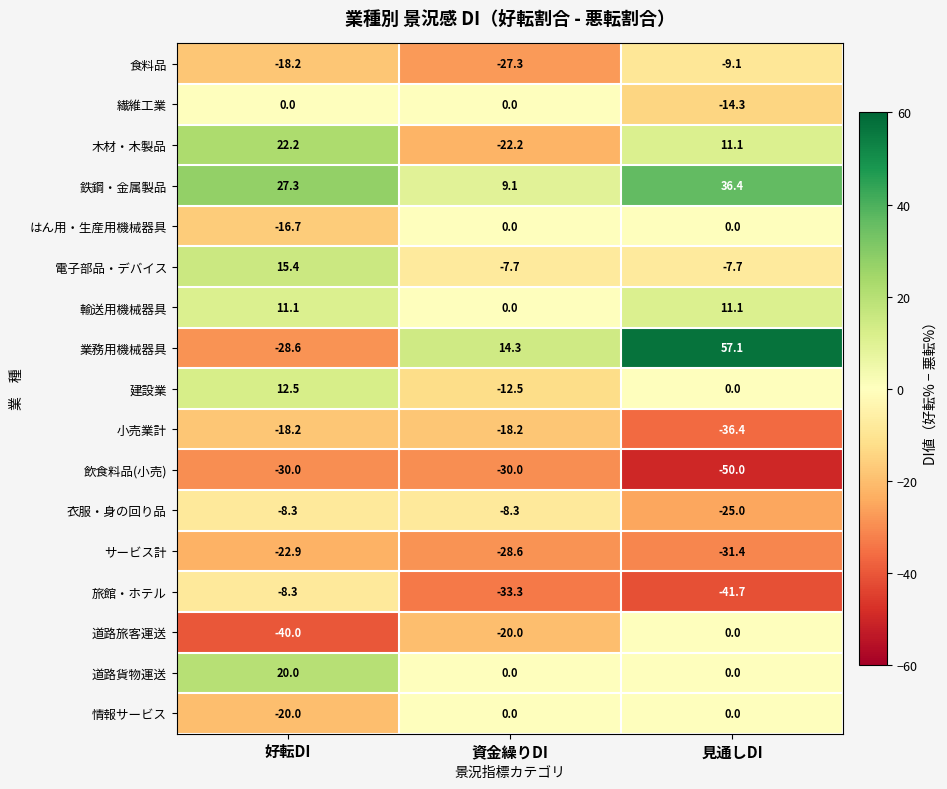

Count the number of categories in the chart.

3